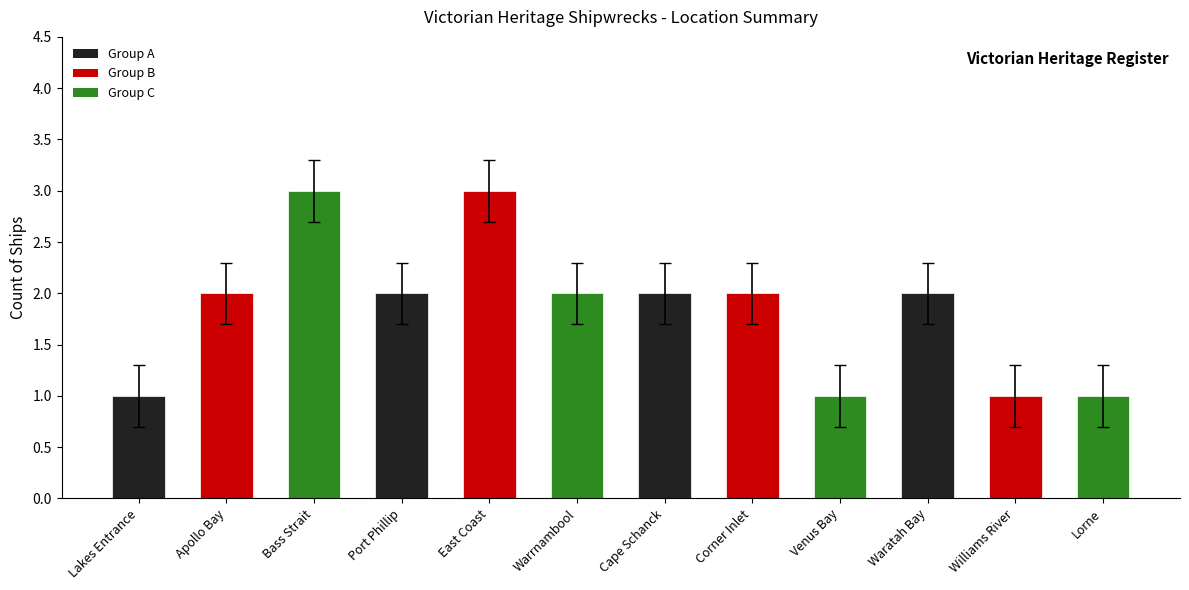

What value does the data have at Venus Bay?

1